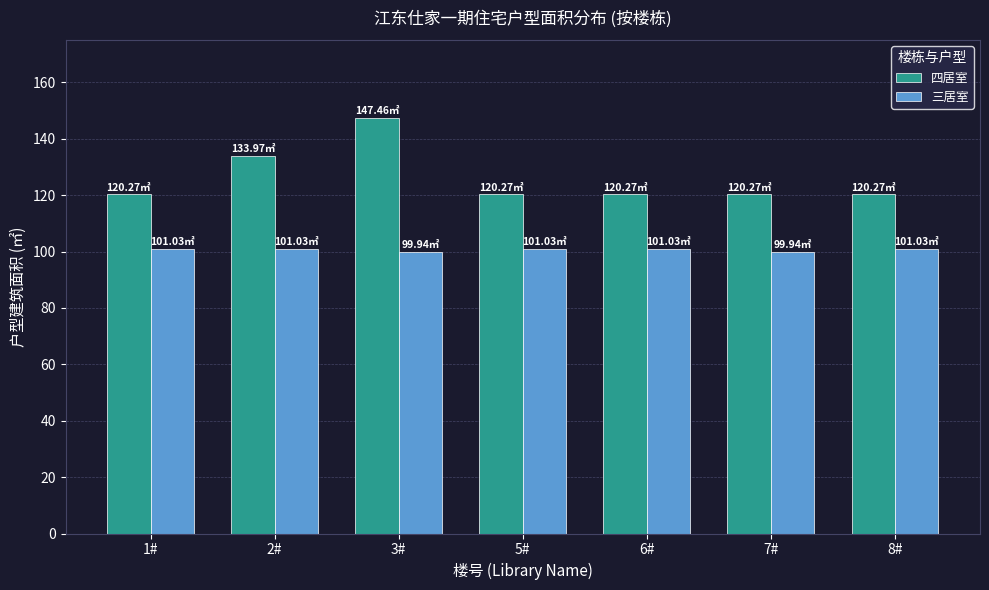

What is the approximate value of 四居室 at 6#?

120.3